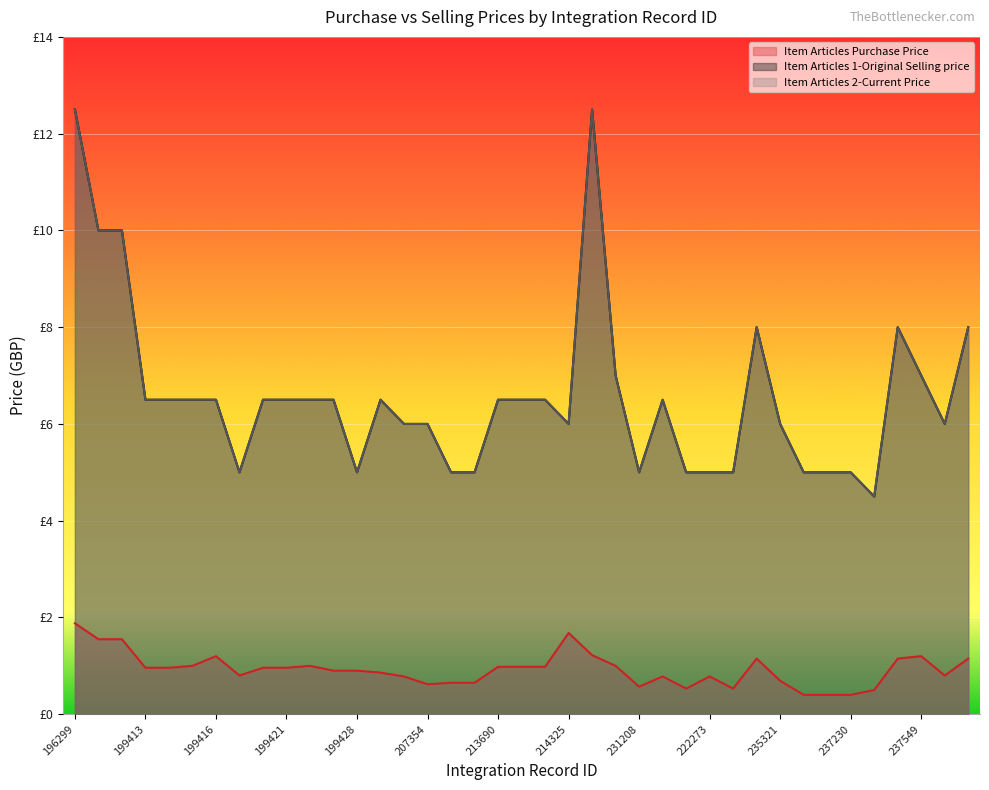

Where does the Item Articles 1-Original Selling price series first go above 6?

196299